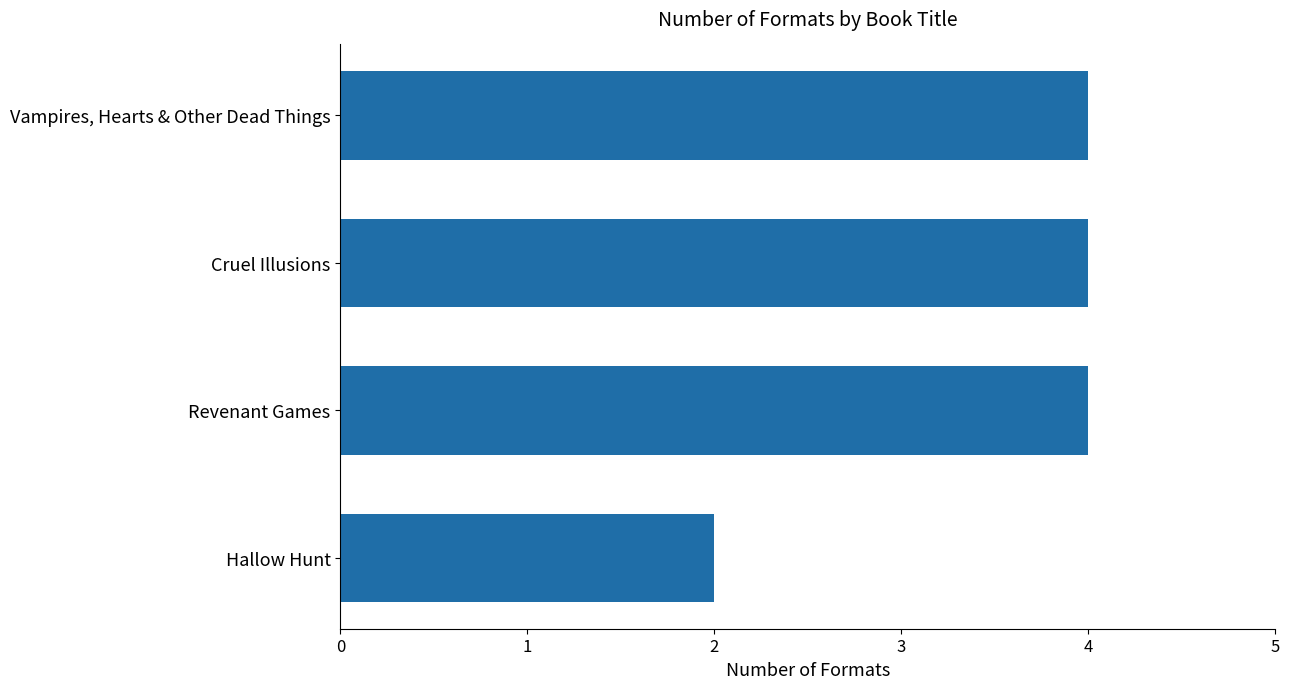

Approximately how many times larger is the value at Vampires, Hearts & Other Dead Things compared to Hallow Hunt?

2.0